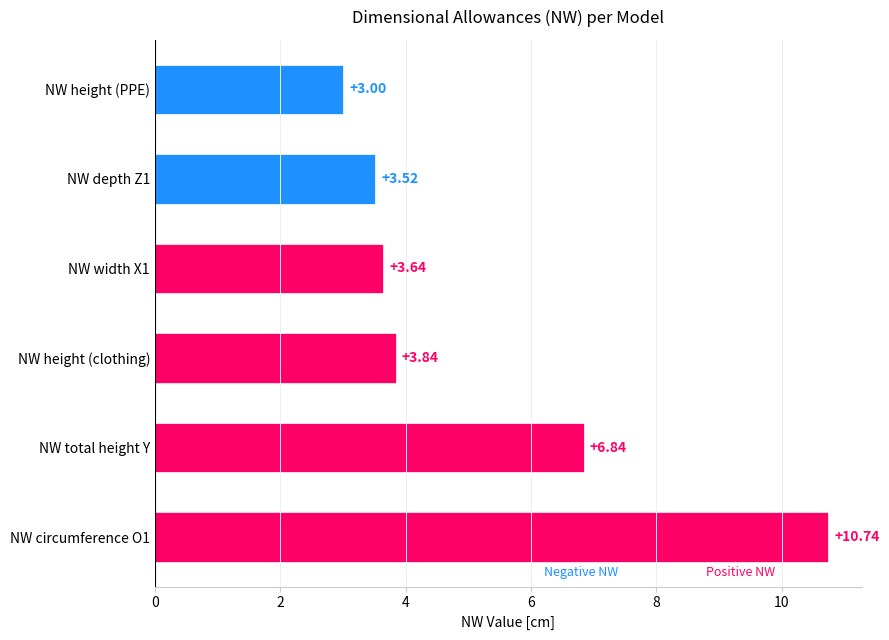

What is the difference between the second highest and second lowest values?

3.3